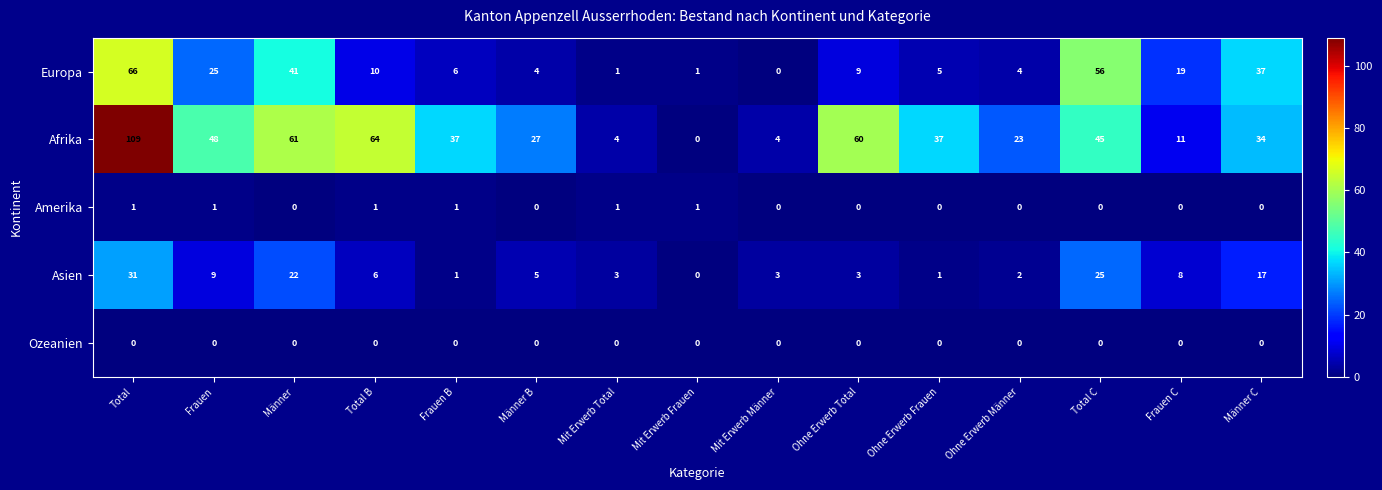

Rank the series by their maximum value, from lowest to highest.

Ozeanien, Amerika, Asien, Europa, Afrika